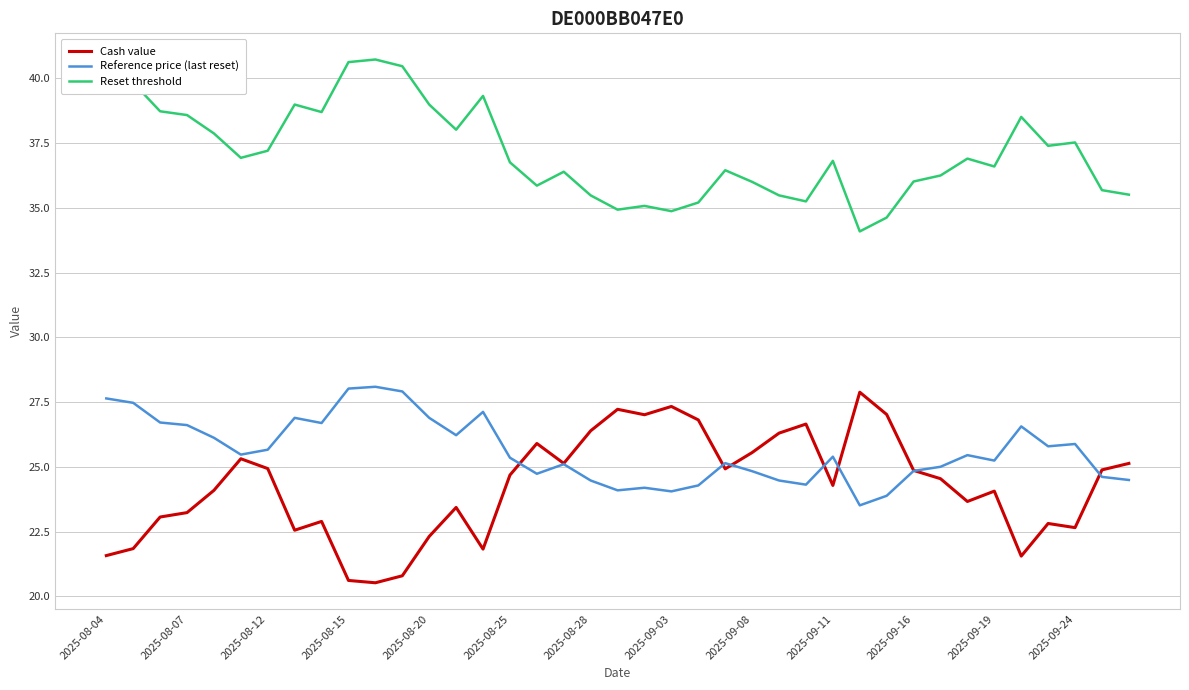

Does the chart have visible grid lines?

Yes